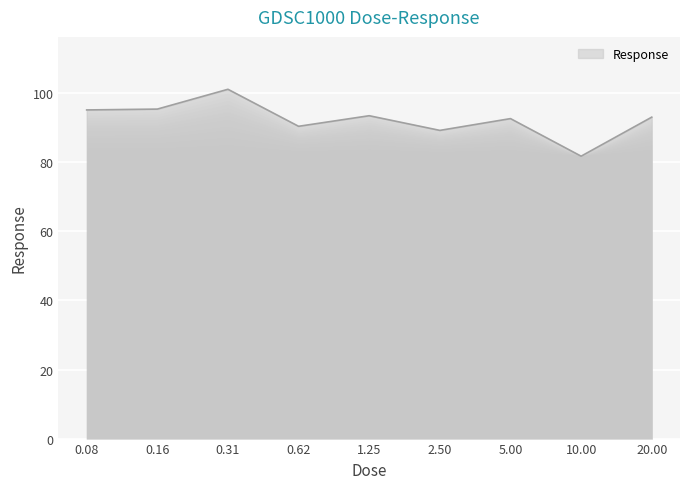

What is the greatest value displayed?

101.1